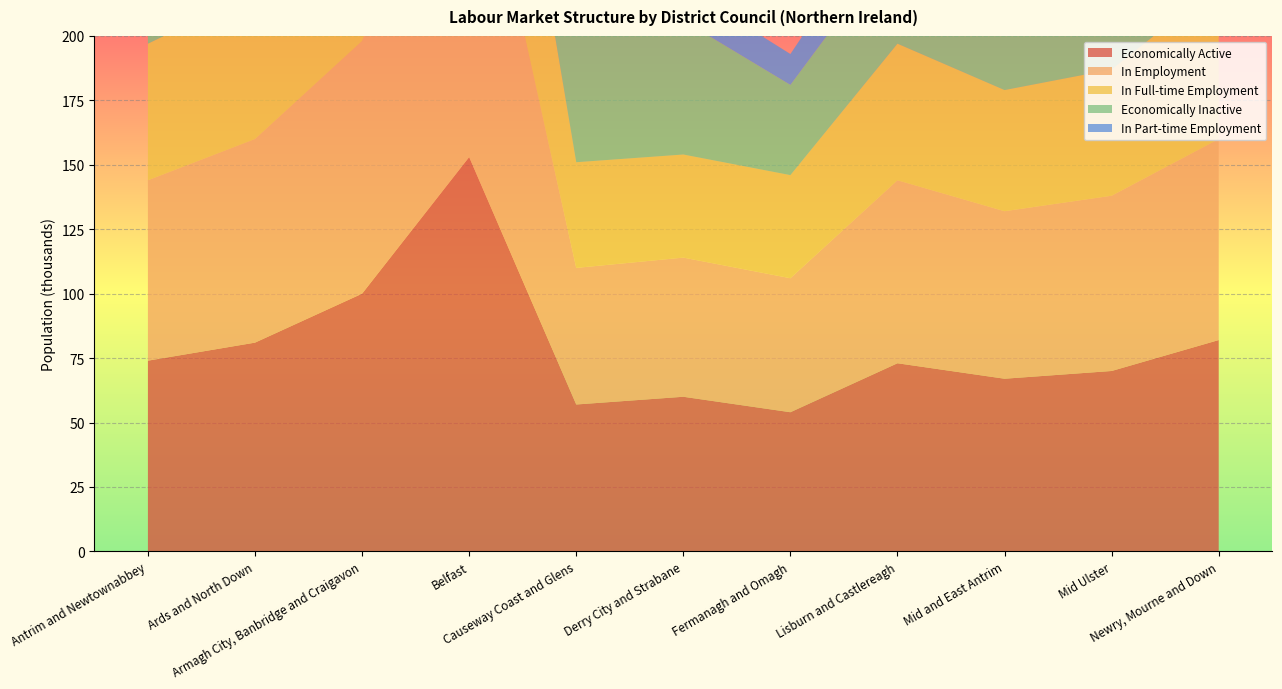

Reading right to left, what are all the values shown in this chart?

Economically Active: Newry, Mourne and Down=82	Mid Ulster=70	Mid and East Antrim=67	Lisburn and Castlereagh=73	Fermanagh and Omagh=54	Derry City and Strabane=60	Causeway Coast and Glens=57	Belfast=153	Armagh City, Banbridge and Craigavon=100	Ards and North Down=81	Antrim and Newtownabbey=74
In Employment: Newry, Mourne and Down=78	Mid Ulster=68	Mid and East Antrim=65	Lisburn and Castlereagh=71	Fermanagh and Omagh=52	Derry City and Strabane=54	Causeway Coast and Glens=53	Belfast=144	Armagh City, Banbridge and Craigavon=98	Ards and North Down=79	Antrim and Newtownabbey=70
In Full-time Employment: Newry, Mourne and Down=60	Mid Ulster=49	Mid and East Antrim=47	Lisburn and Castlereagh=53	Fermanagh and Omagh=40	Derry City and Strabane=40	Causeway Coast and Glens=41	Belfast=101	Armagh City, Banbridge and Craigavon=76	Ards and North Down=57	Antrim and Newtownabbey=53
Economically Inactive: Newry, Mourne and Down=62	Mid Ulster=35	Mid and East Antrim=47	Lisburn and Castlereagh=40	Fermanagh and Omagh=35	Derry City and Strabane=52	Causeway Coast and Glens=53	Belfast=110	Armagh City, Banbridge and Craigavon=61	Ards and North Down=51	Antrim and Newtownabbey=40
In Part-time Employment: Newry, Mourne and Down=18	Mid Ulster=18	Mid and East Antrim=17	Lisburn and Castlereagh=18	Fermanagh and Omagh=12	Derry City and Strabane=13	Causeway Coast and Glens=12	Belfast=42	Armagh City, Banbridge and Craigavon=22	Ards and North Down=22	Antrim and Newtownabbey=17